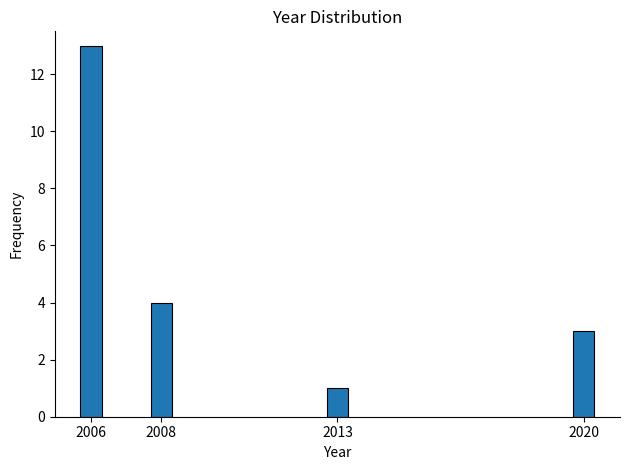

Reading right to left, transcribe all the data shown in this chart.

3	1	4	13